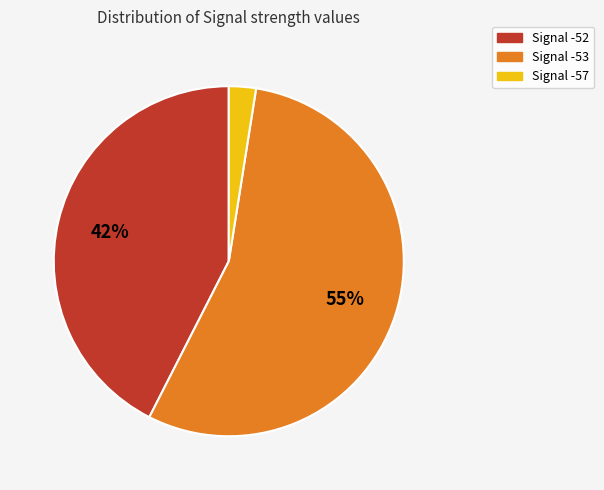

Is there any slice that represents more than half of the pie?

Yes